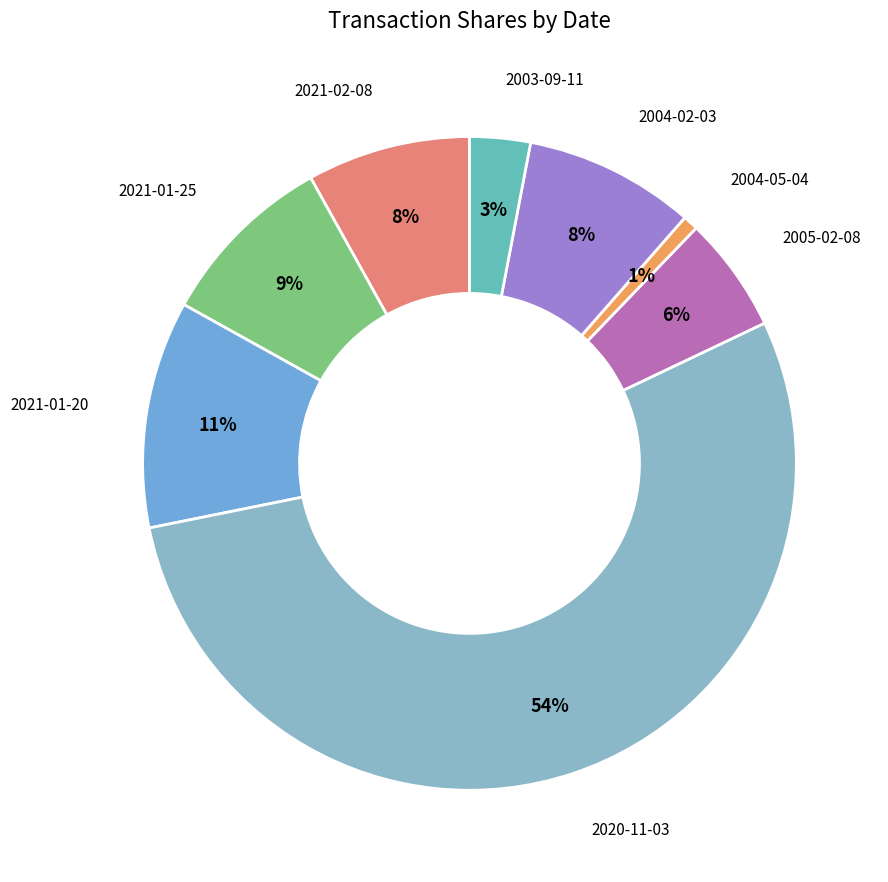

The 2005-02-08 slice represents 1% of the pie. True or false?

False